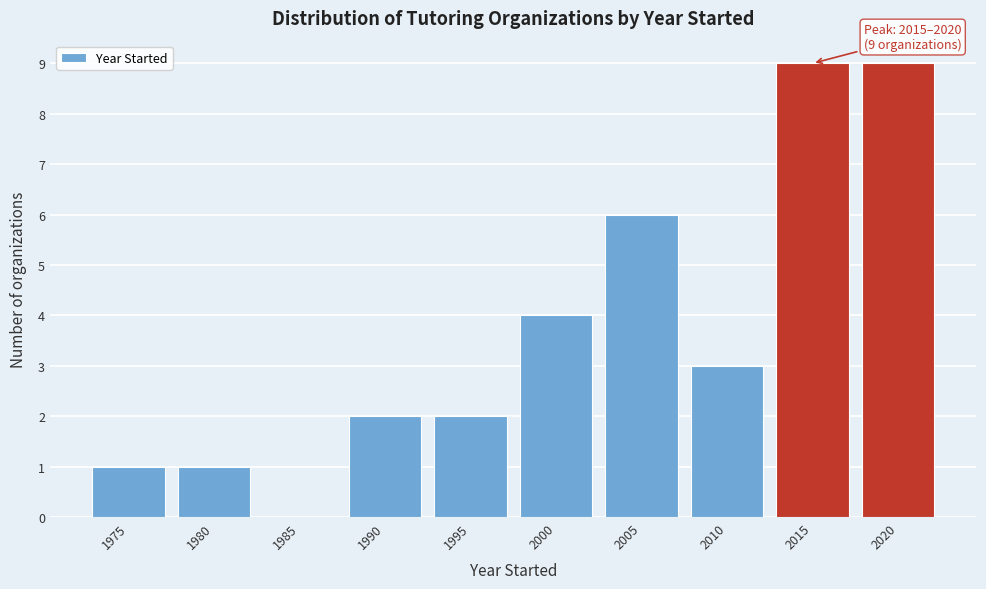

Reading right to left, what are all the values shown in this chart?

2020=9	2015=9	2010=3	2005=6	2000=4	1995=2	1990=2	1985=0	1980=1	1975=1